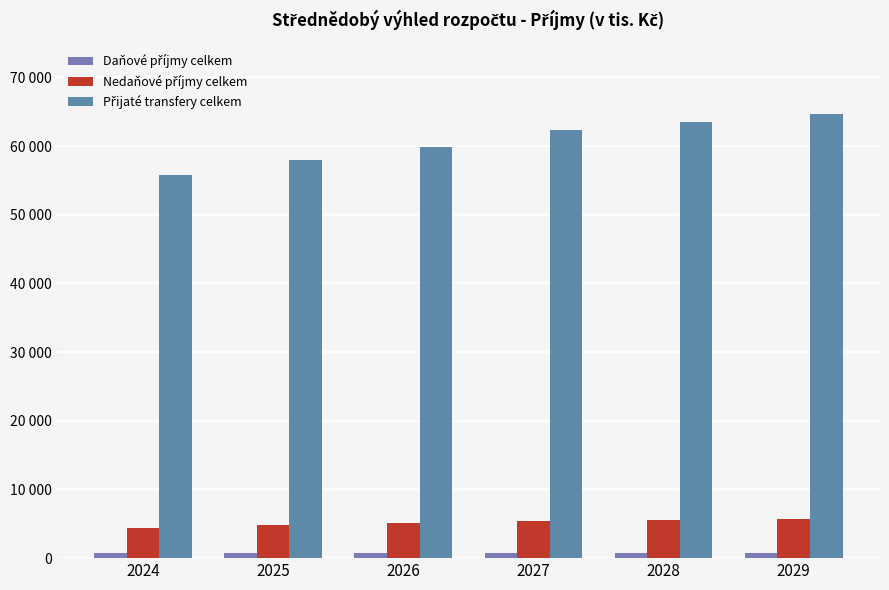

Does the chart contain any negative values?

No